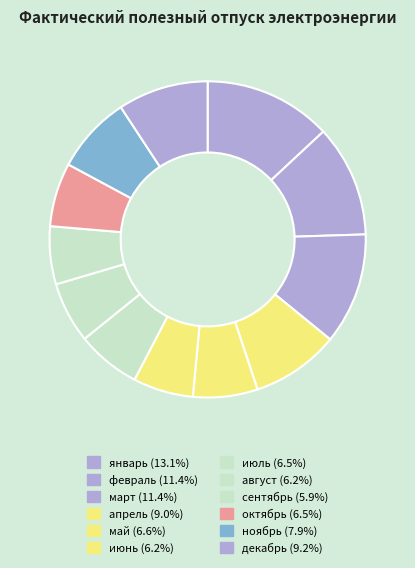

How many segments does this pie chart have?

12